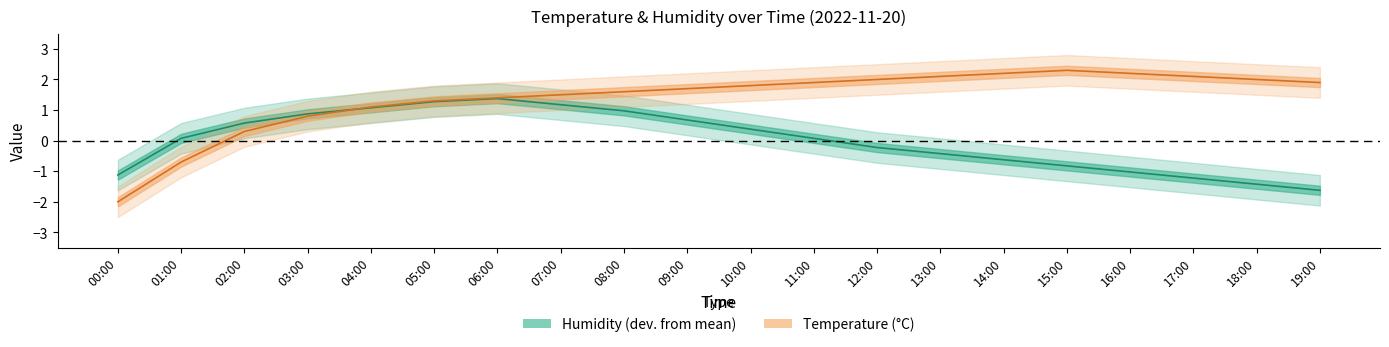

What is the sum of the Temperature (°C) values at 00:00 and 09:00?

-0.3